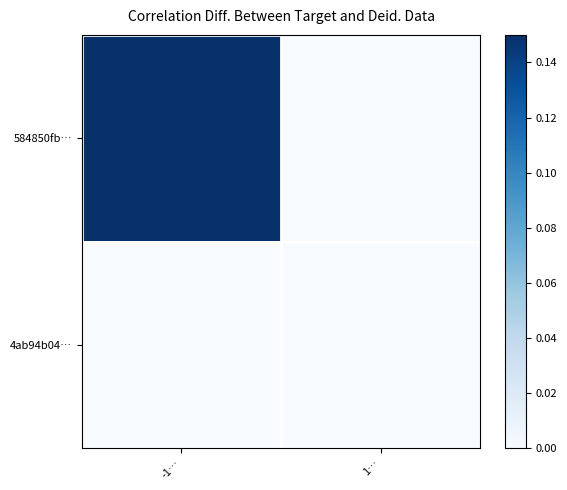

Count the number of categories in the chart.

2